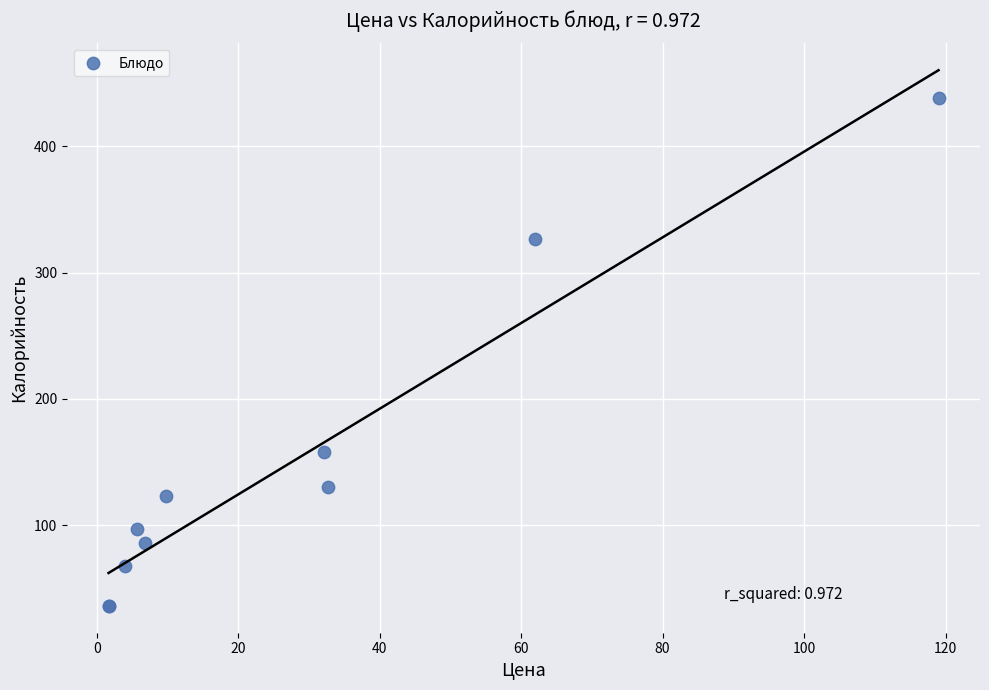

What Y value in the scatter plot is closest to 237?

158